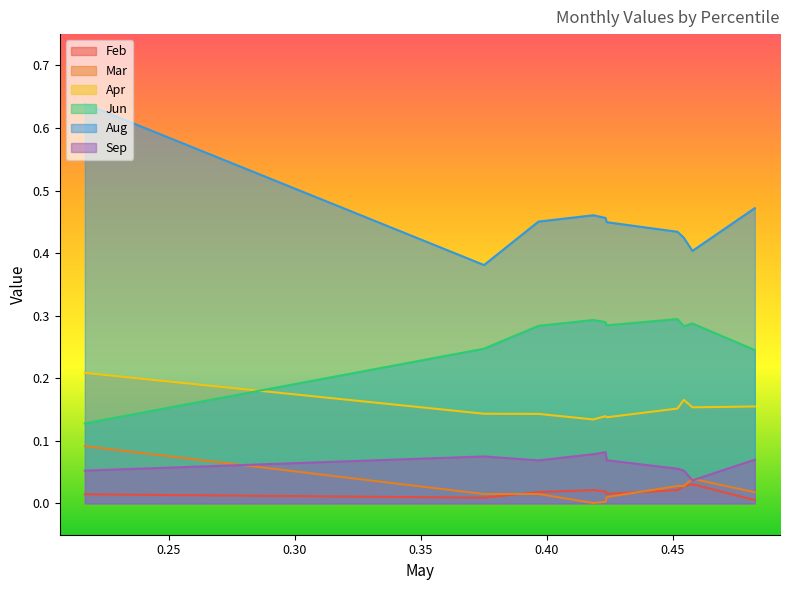

True or false: Sep has a value of 0.1 at pct35.

True